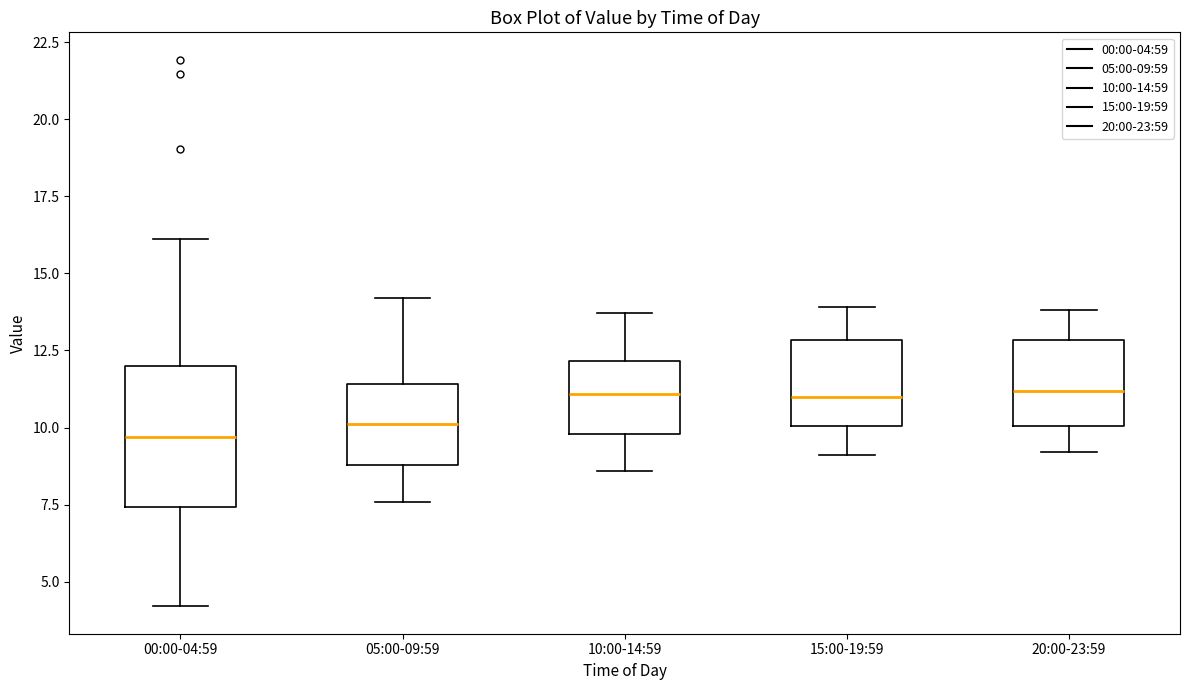

Which box is the tallest, from its lower edge to its upper edge?

00:00-04:59